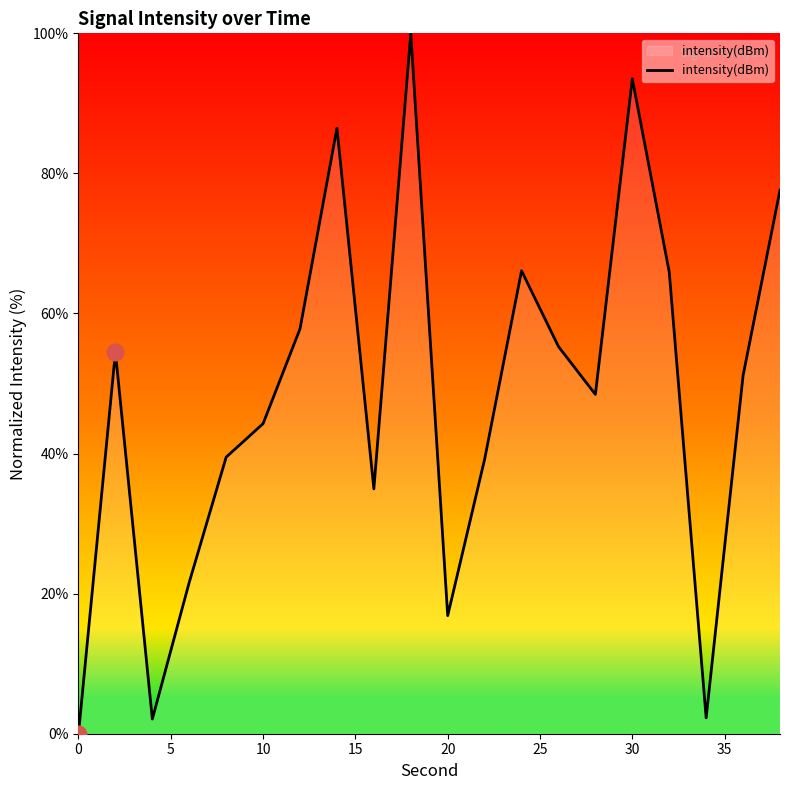

What is the difference between the maximum and minimum values?

100.0